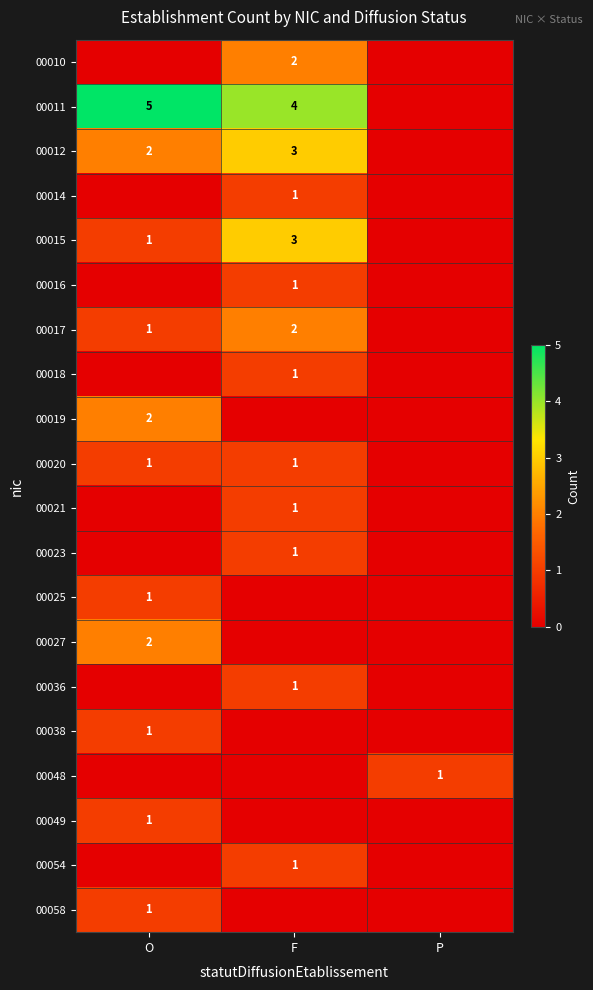

The value of 00048 at P is 1. True or false?

True